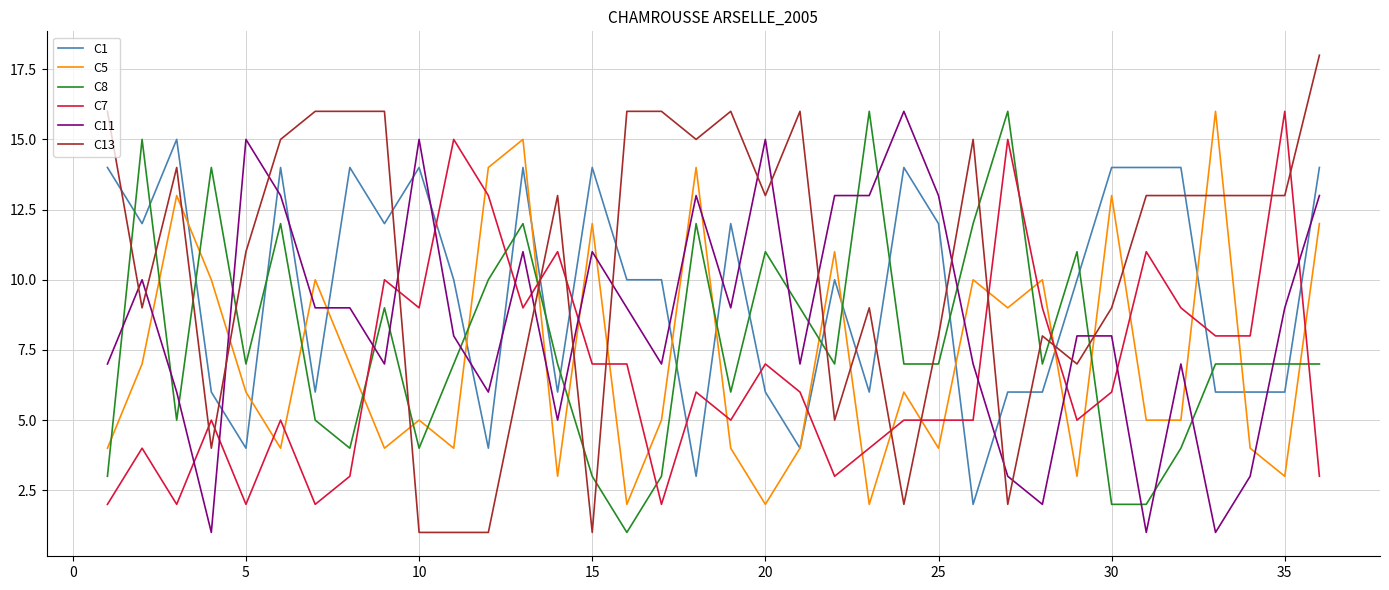

What is the smallest value displayed?

1